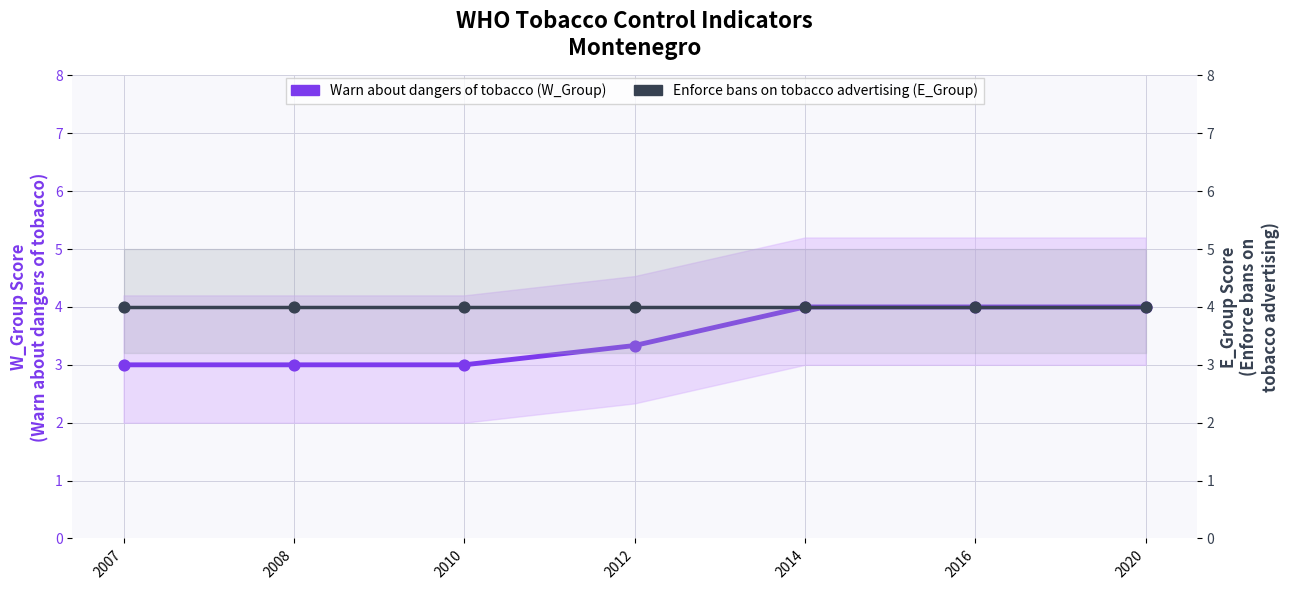

What is the total value across all series at 2020?

8.0